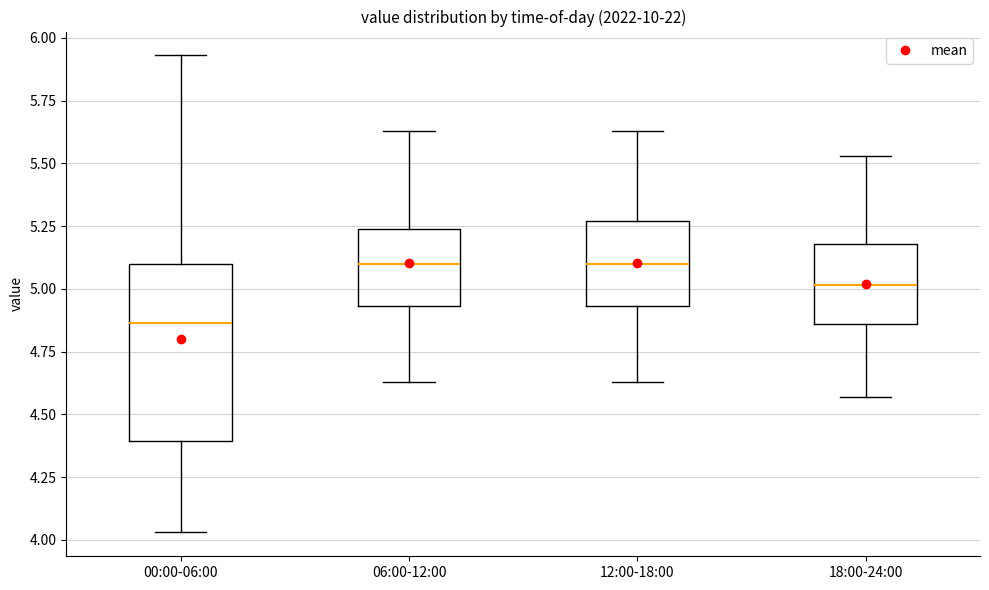

Where does the upper whisker of the box for 12:00-18:00 end on the y-axis? The values are not printed on the chart, so give them approximately, as read against the axis.

5.65